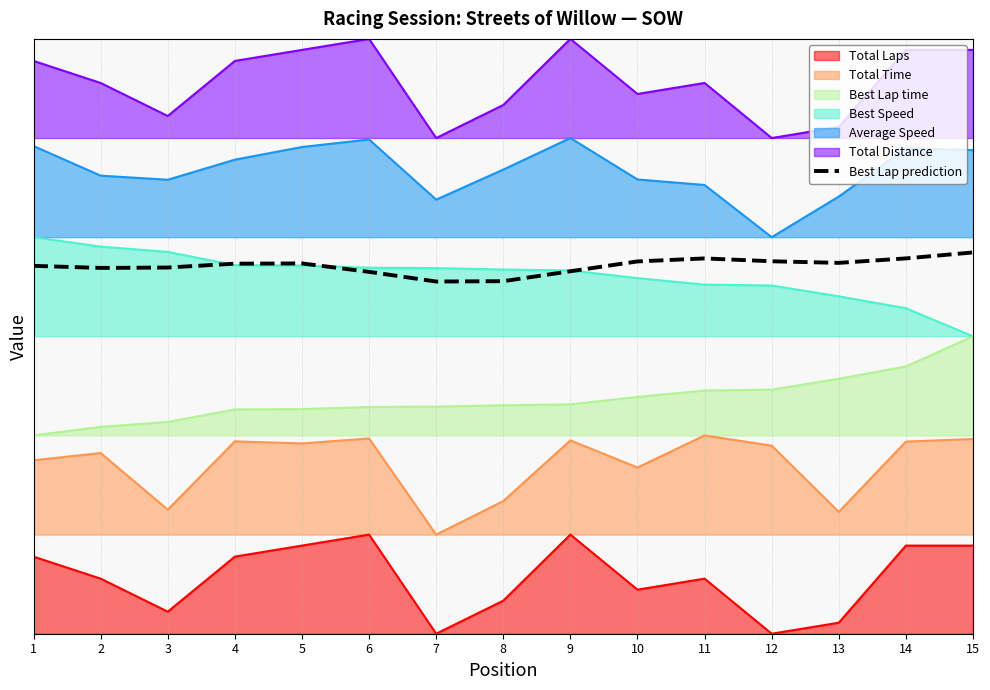

What are all the series names shown in the legend?

Total Laps, Total Time, Best Lap time, Best Speed, Average Speed, Total Distance, Best Lap prediction